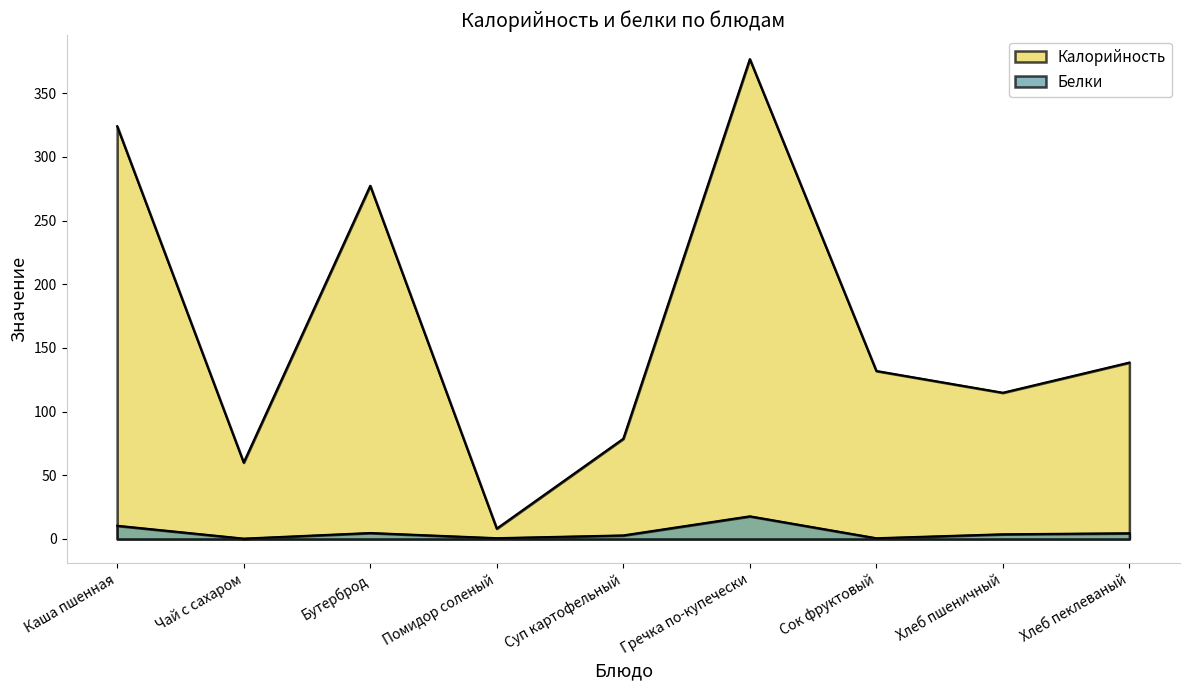

What is the difference between the maximum and minimum values in the Белки series?

17.5